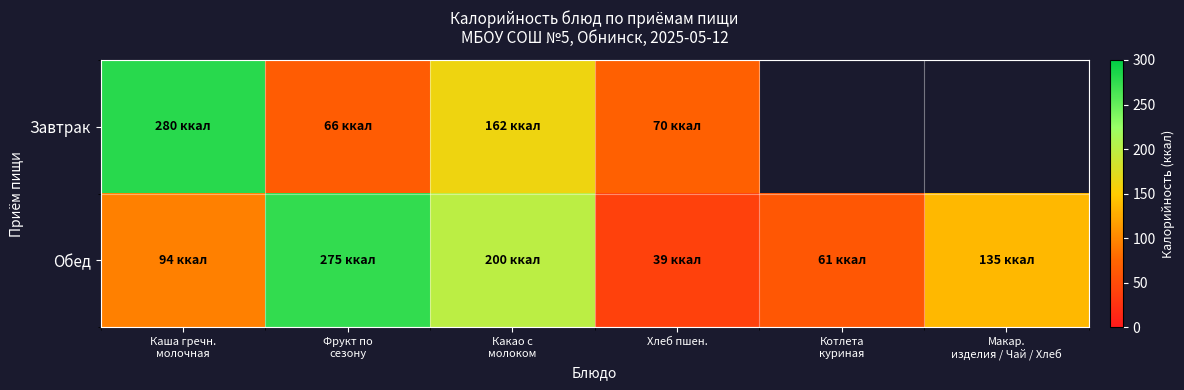

Which has a higher value, Котлета
куриная or Хлеб пшен.?

Хлеб пшен.